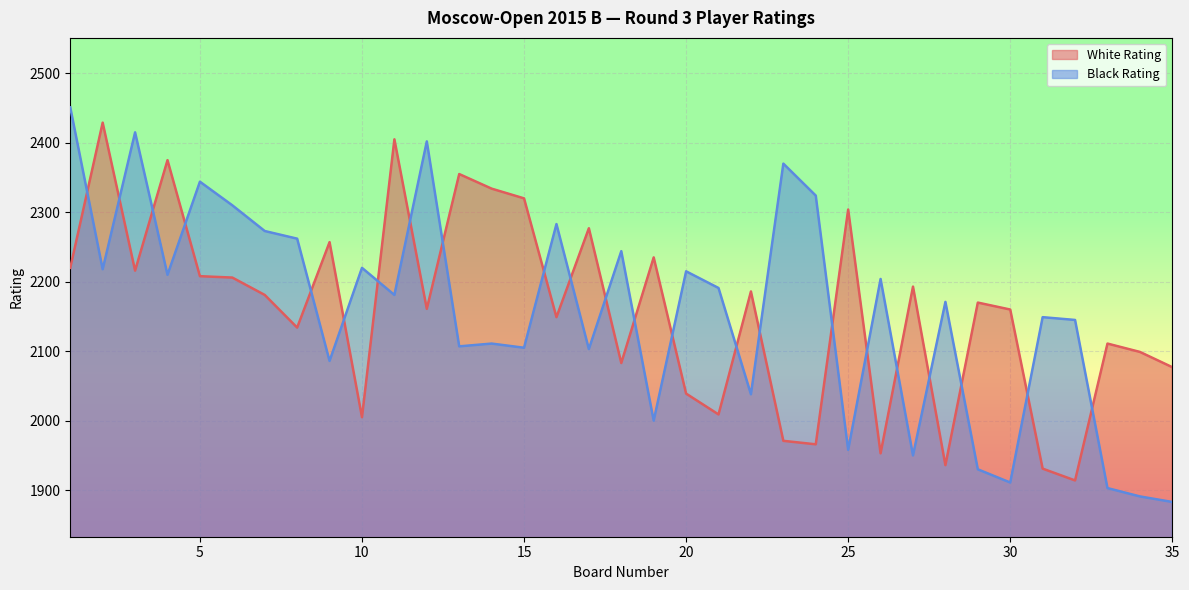

What are all the series names shown in the legend?

White Rating, Black Rating